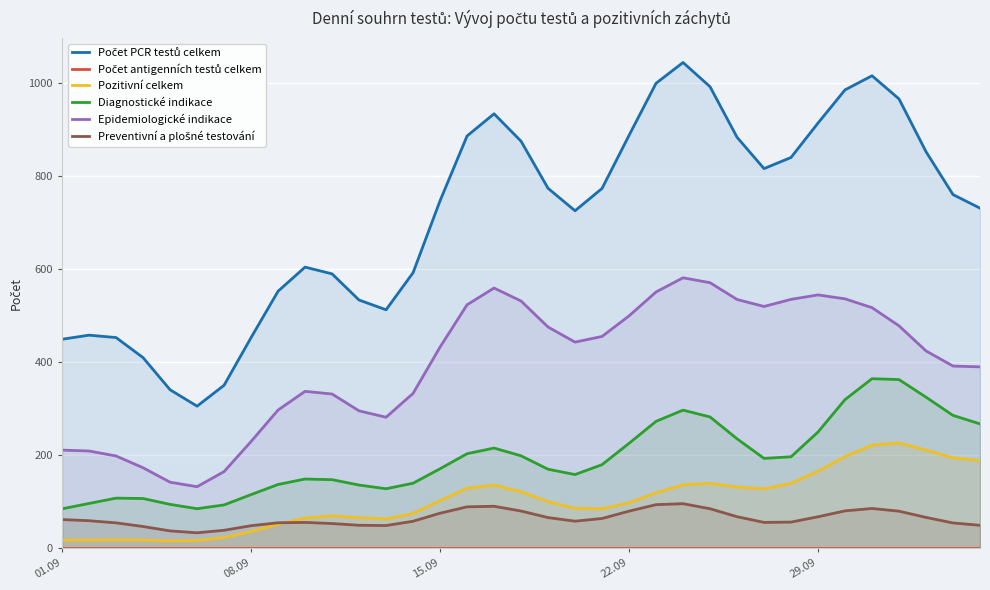

How many values in the Preventivní a plošné testování series exceed 59?

18